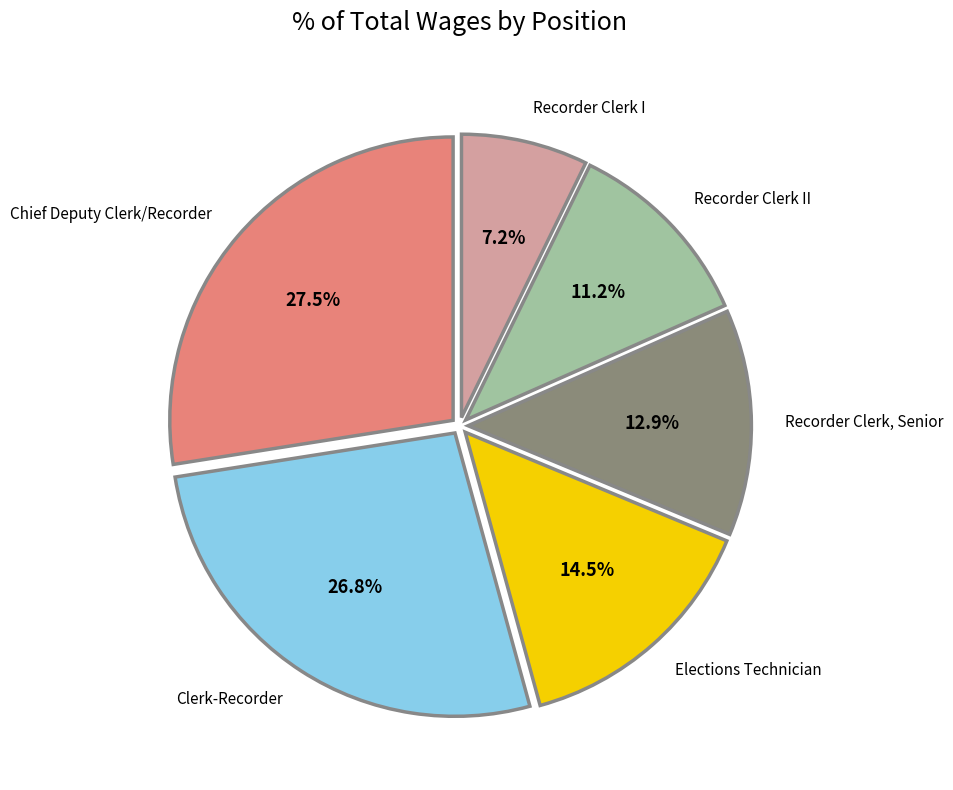

To the nearest percent, what portion does Recorder Clerk I represent?

7%